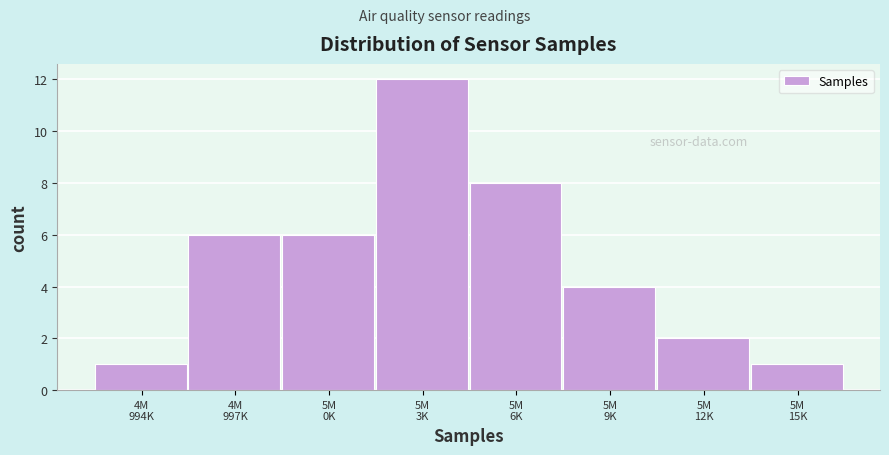

Reading left to right, list all the values displayed in this chart.

1	6	6	12	8	4	2	1